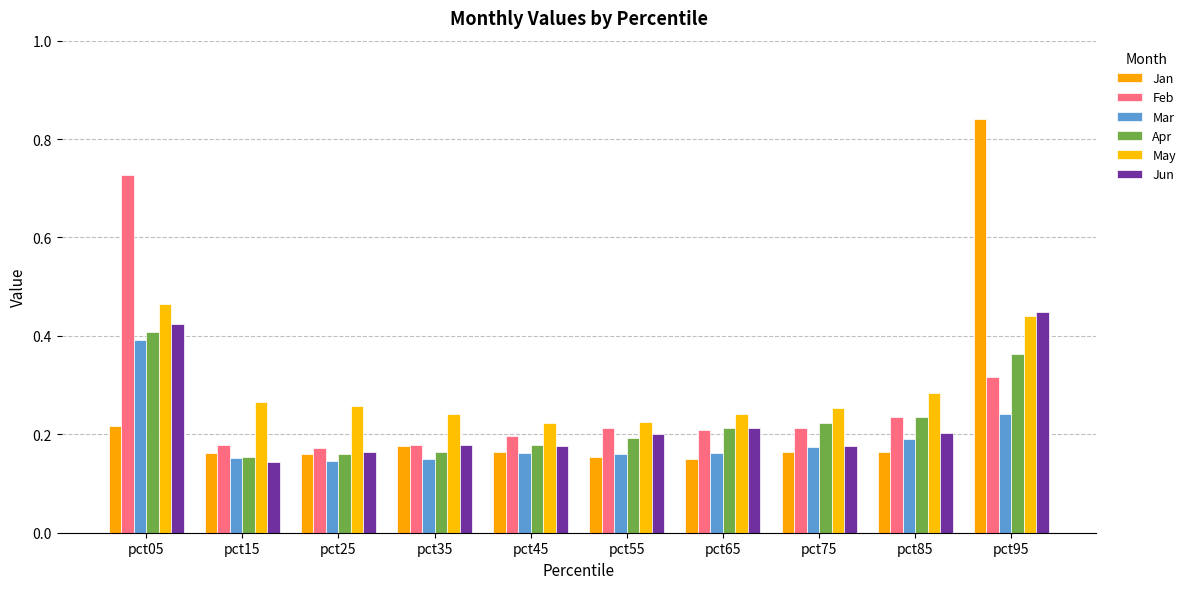

Where is Mar nearest to the value 0?

pct25